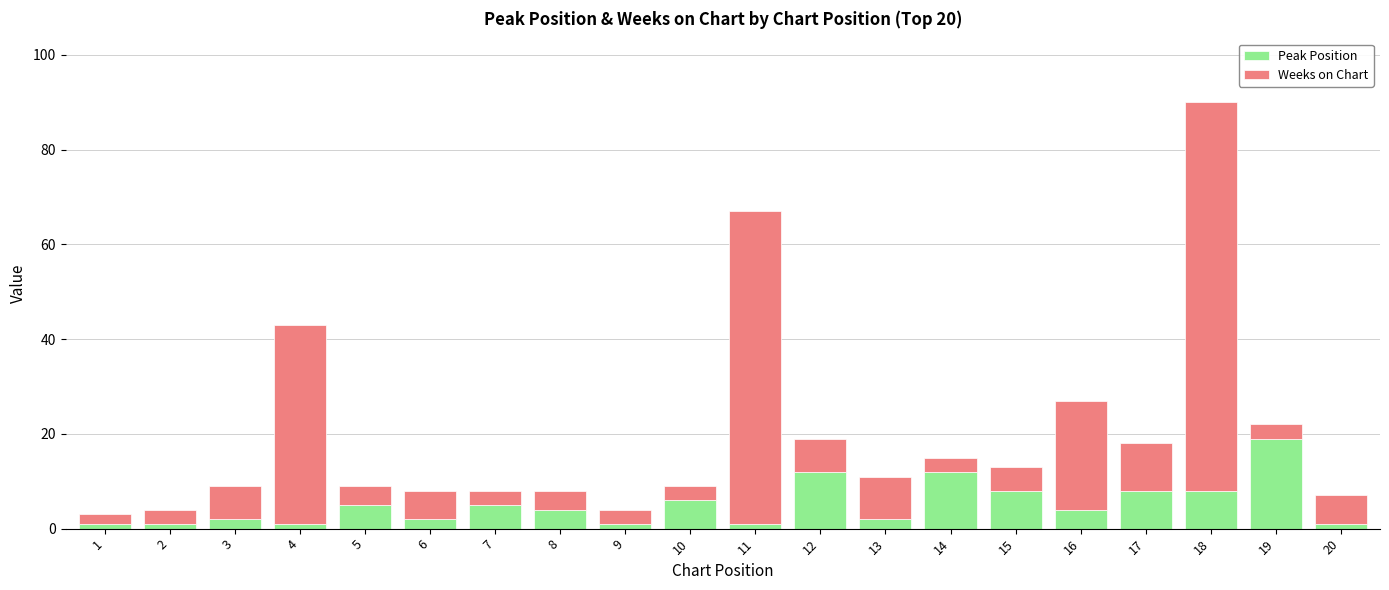

What is the value of the Peak Position bar at the 18th from the left?

8